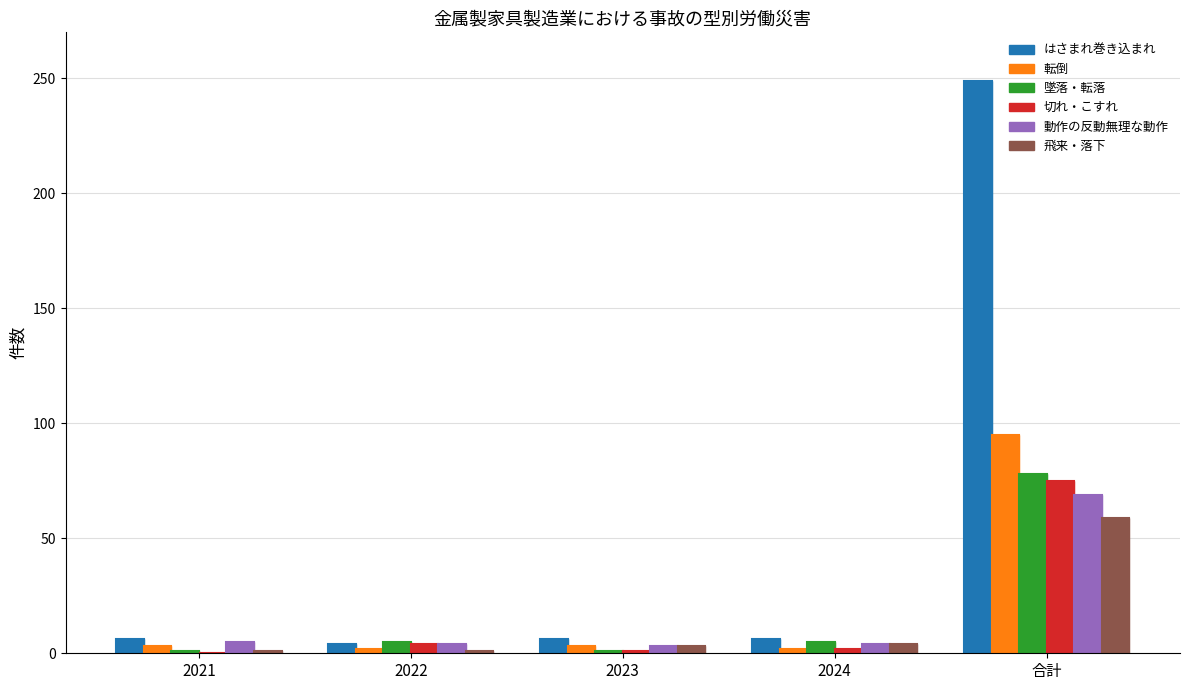

True or false: 墜落・転落 has a value of 1 at 2022.

False